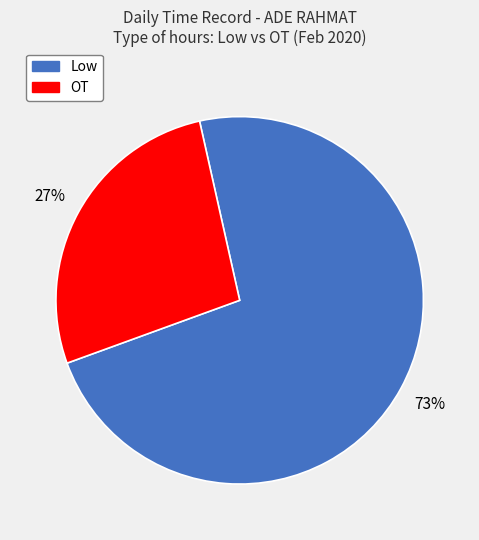

How many segments does this pie chart have?

2